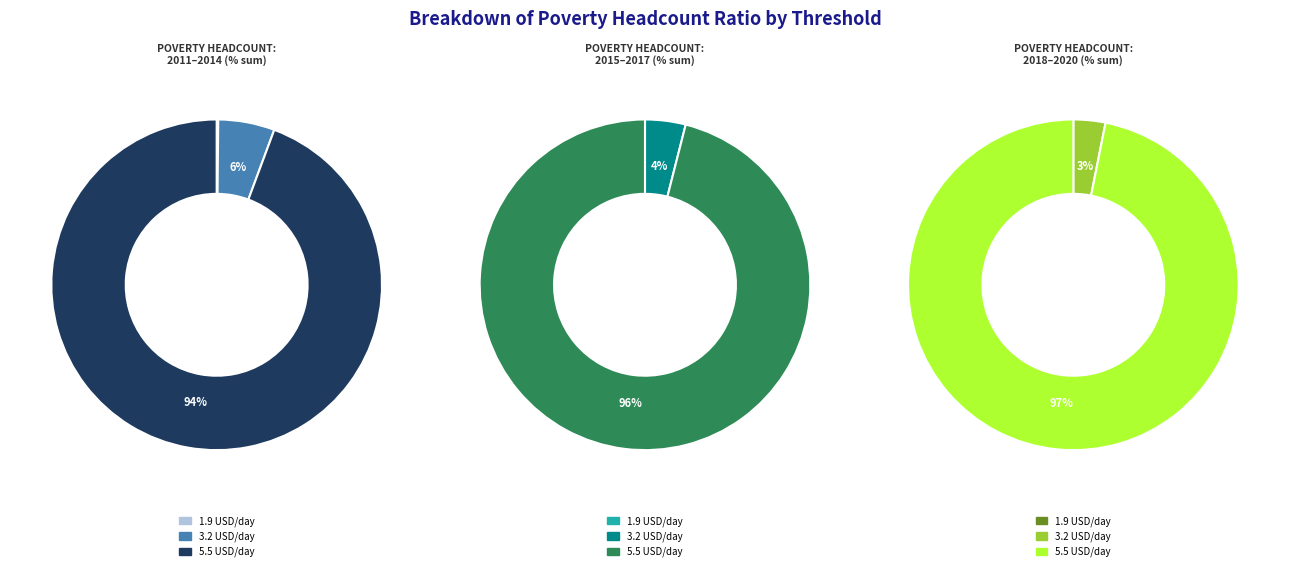

Rank the series by their maximum value, from lowest to highest.

1.9 USD/day, 3.2 USD/day, 5.5 USD/day